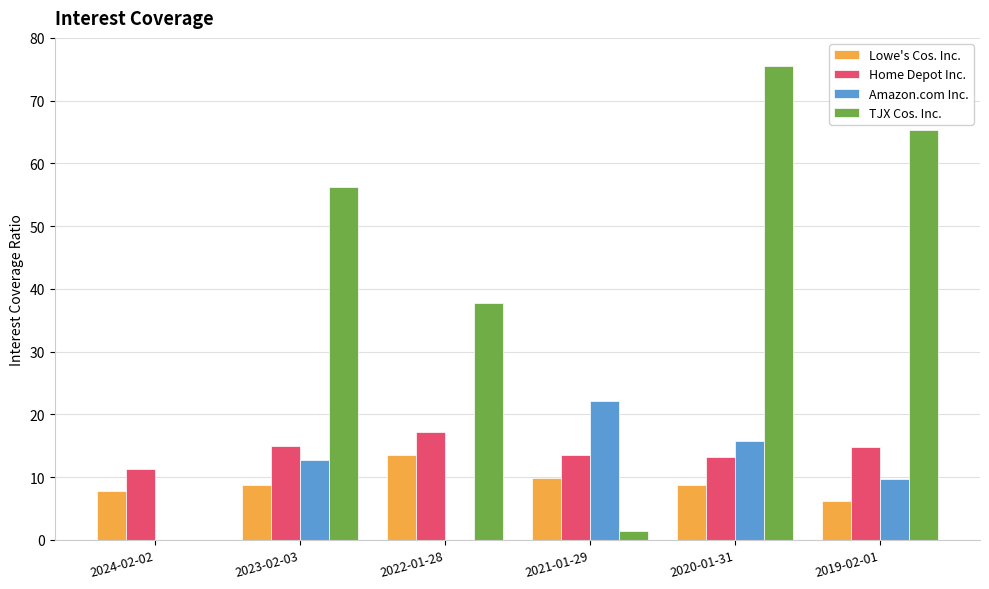

At 2020-01-31, list the series in order from smallest to largest.

Lowe's Cos. Inc., Home Depot Inc., Amazon.com Inc., TJX Cos. Inc.